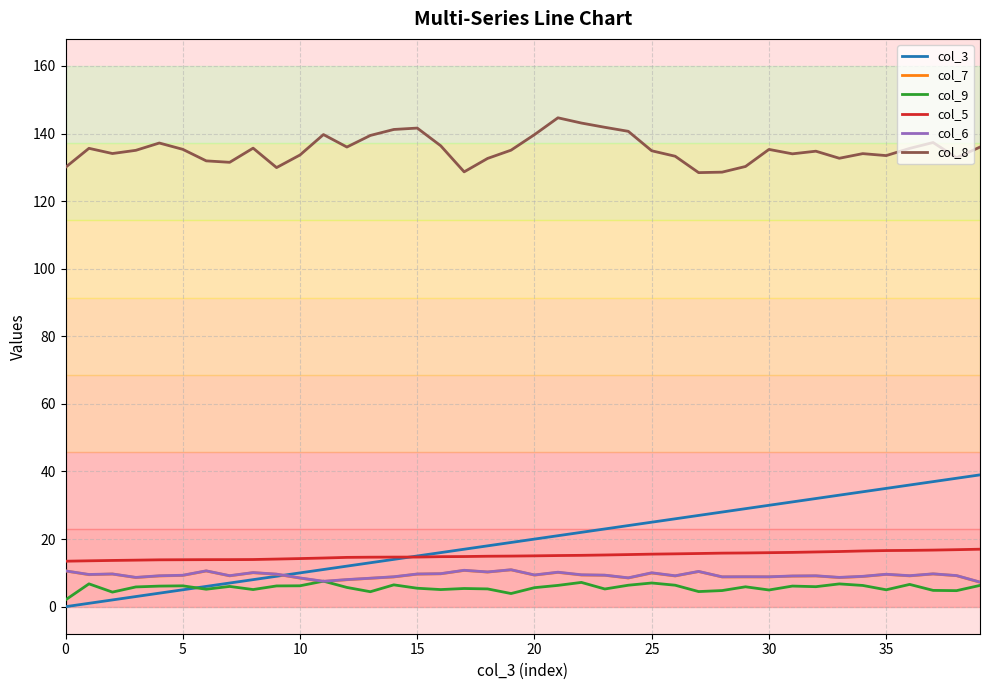

What is the difference between the maximum and second lowest values in the col_3 series?

38.0